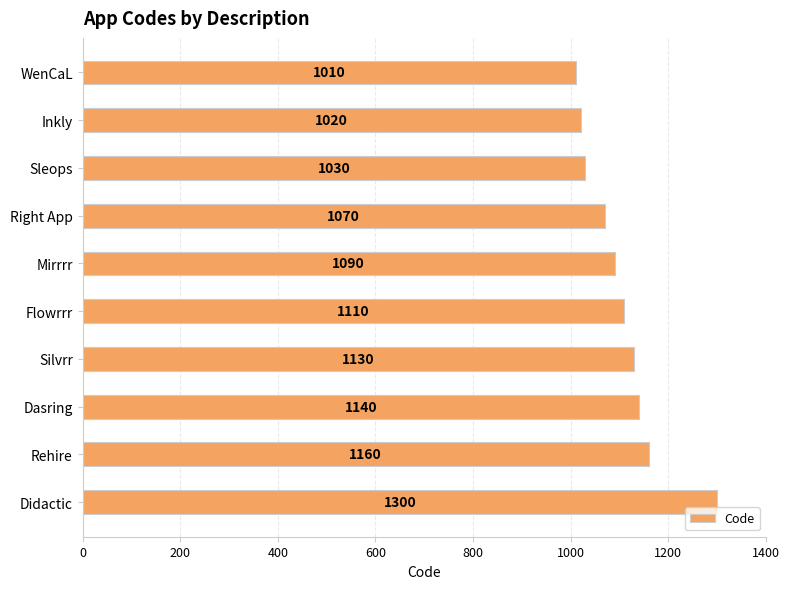

What is the difference between the maximum and second lowest values?

280